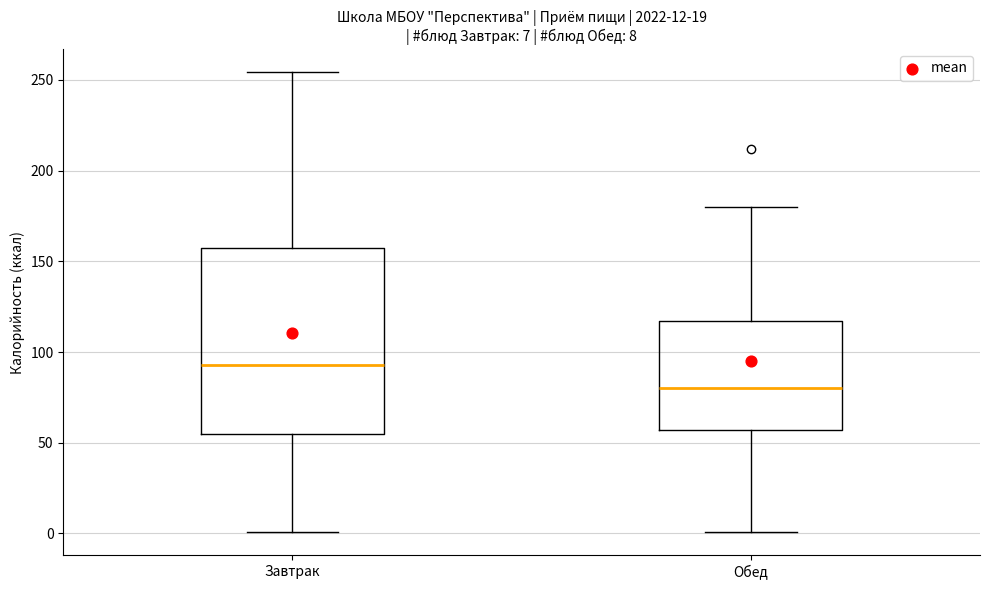

Which box has the highest median line?

Завтрак